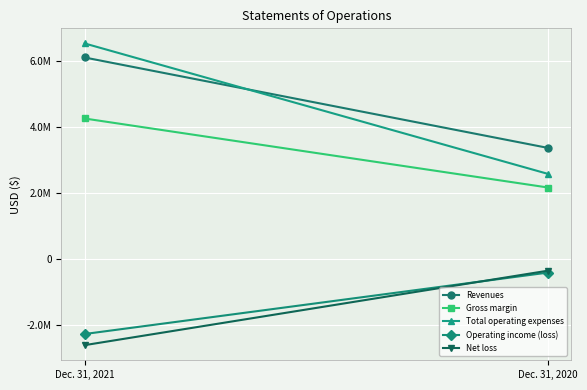

The Total operating expenses series shows 4158012 at Dec. 31, 2020. True or false?

False